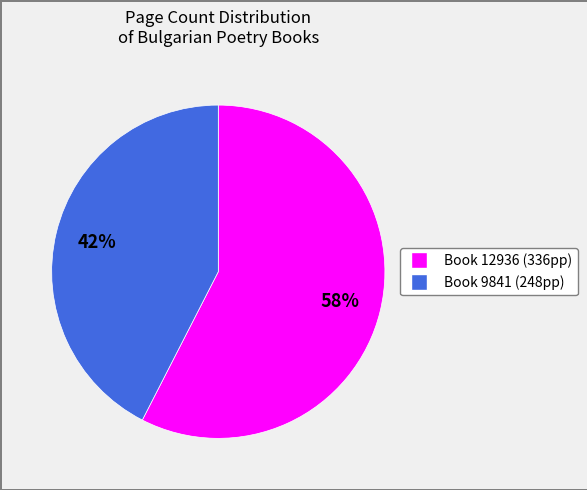

Is there any slice that represents more than half of the pie?

Yes